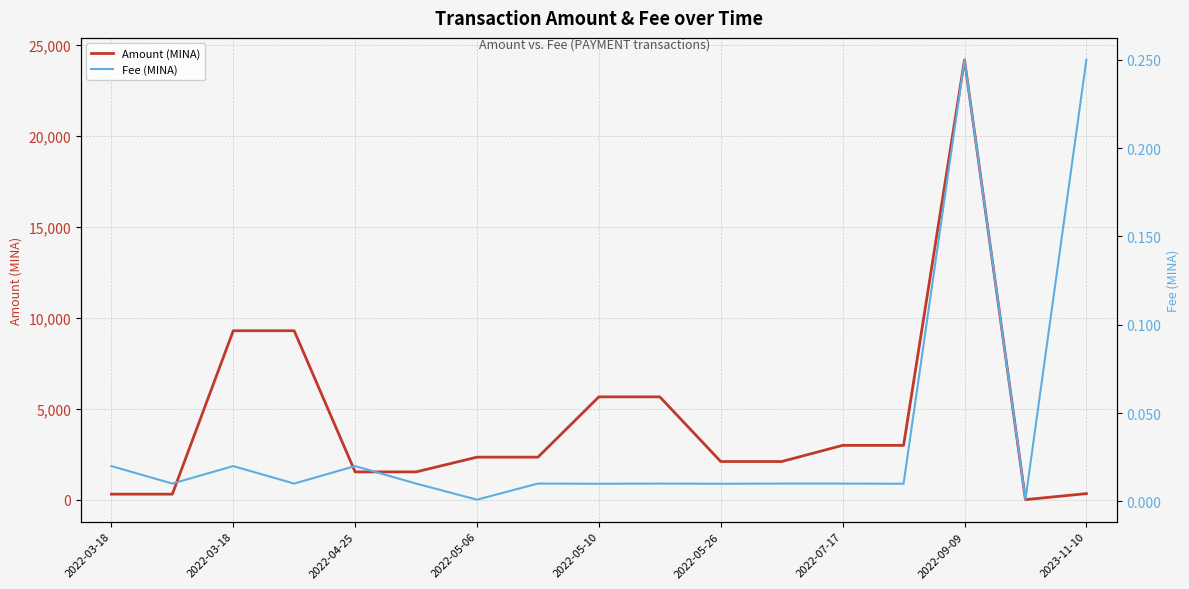

True or false: Fee (MINA) has a value of 0.0 at 9.

False